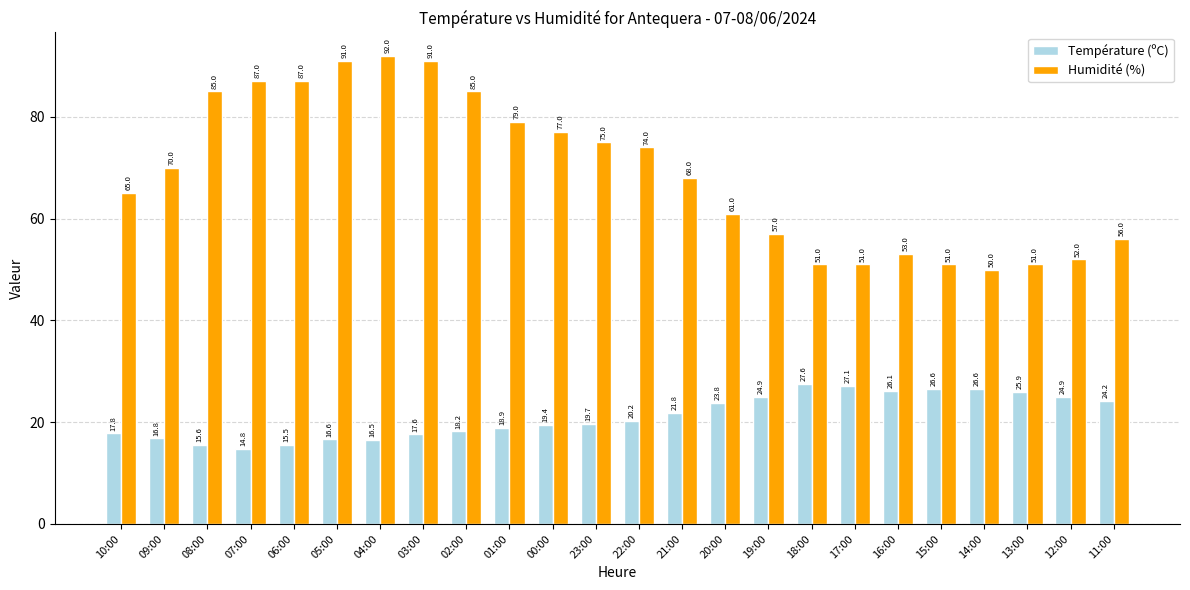

How many values in the Température (ºC) series exceed 20?

12